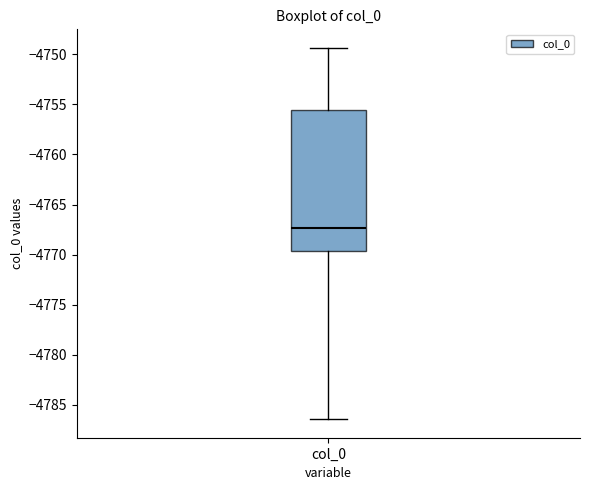

Where does the median line of the box for col_0 sit on the y-axis? The values are not printed on the chart, so give them approximately, as read against the axis.

-4767.5